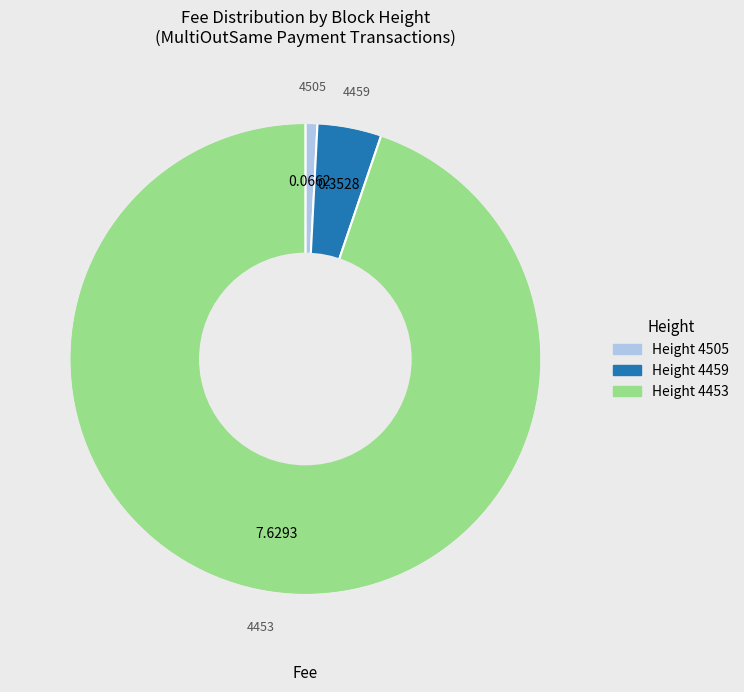

Does any single category account for the majority?

Yes